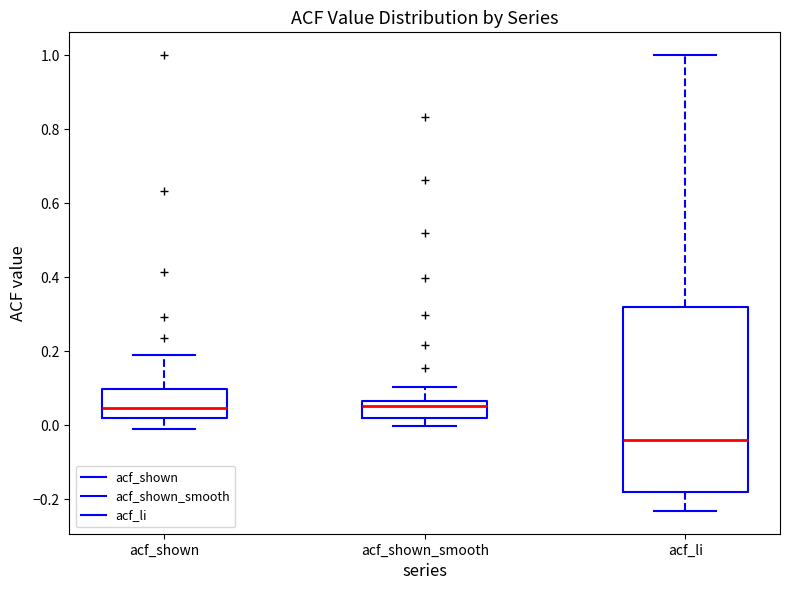

Reading left to right, read every box against the y-axis: the position of its median line, the range the box covers, and the ends of its whiskers. The values are not printed on the chart, so give them approximately, as read against the axis.

acf_shown: median 0.04, box 0.02 to 0.10, whiskers 0.00 to 0.20
acf_shown_smooth: median 0.06 (just below the box's upper edge), box 0.02 to 0.06, whiskers 0.00 to 0.10
acf_li: median -0.04, box -0.18 to 0.32, whiskers -0.24 to 1.00